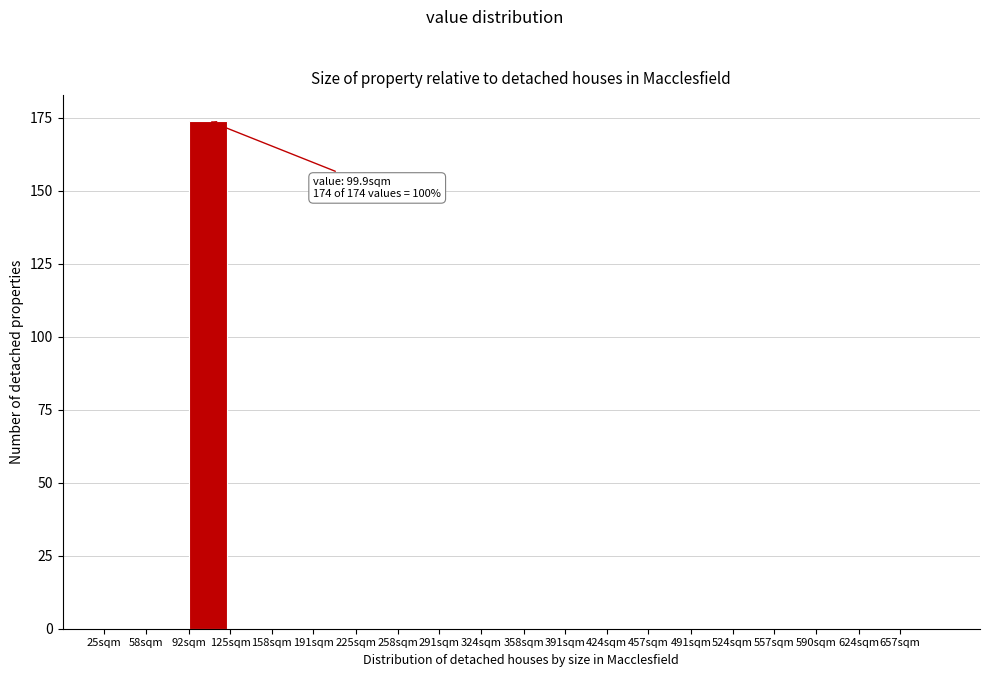

Reading right to left, what are all the values shown in this chart?

657sqm=0	624sqm=0	590sqm=0	557sqm=0	524sqm=0	491sqm=0	457sqm=0	424sqm=0	391sqm=0	358sqm=0	324sqm=0	291sqm=0	258sqm=0	225sqm=0	191sqm=0	158sqm=0	125sqm=0	92sqm=174	58sqm=0	25sqm=0